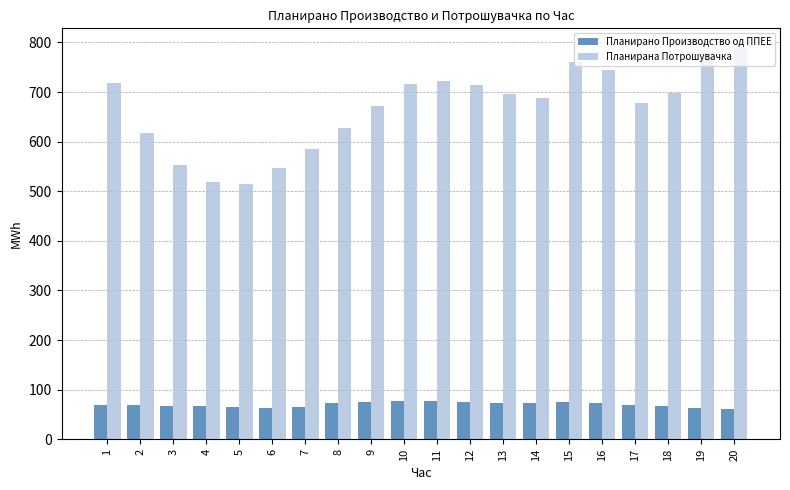

What is the maximum value shown in the chart?

788.9